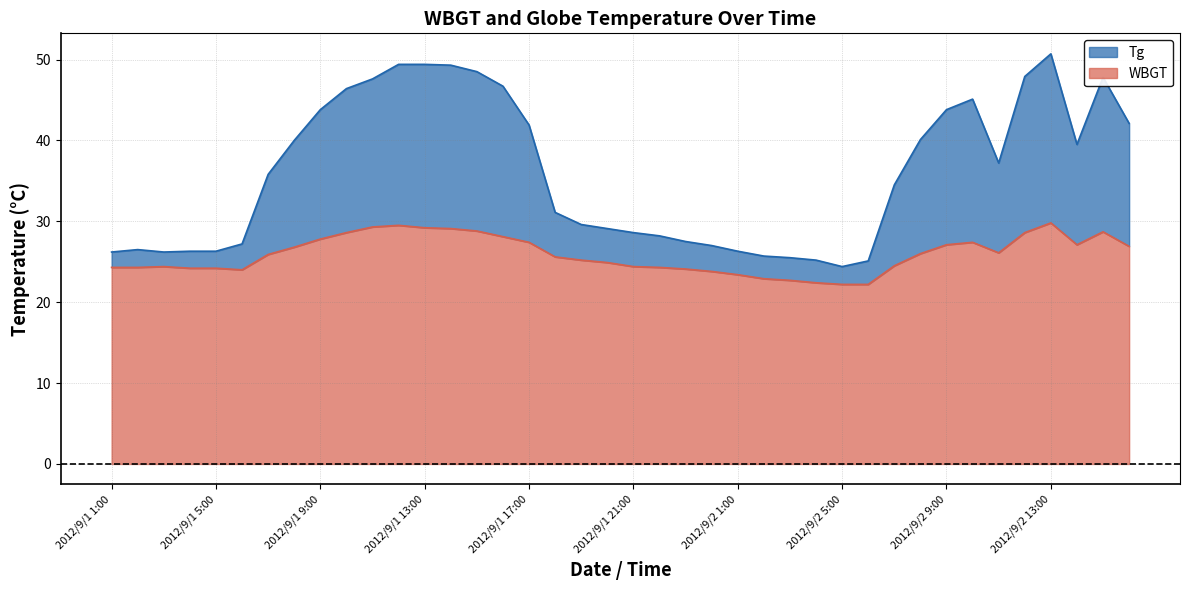

What is the difference between the WBGT values at 2012/9/1 4:00 and 2012/9/1 22:00?

0.1